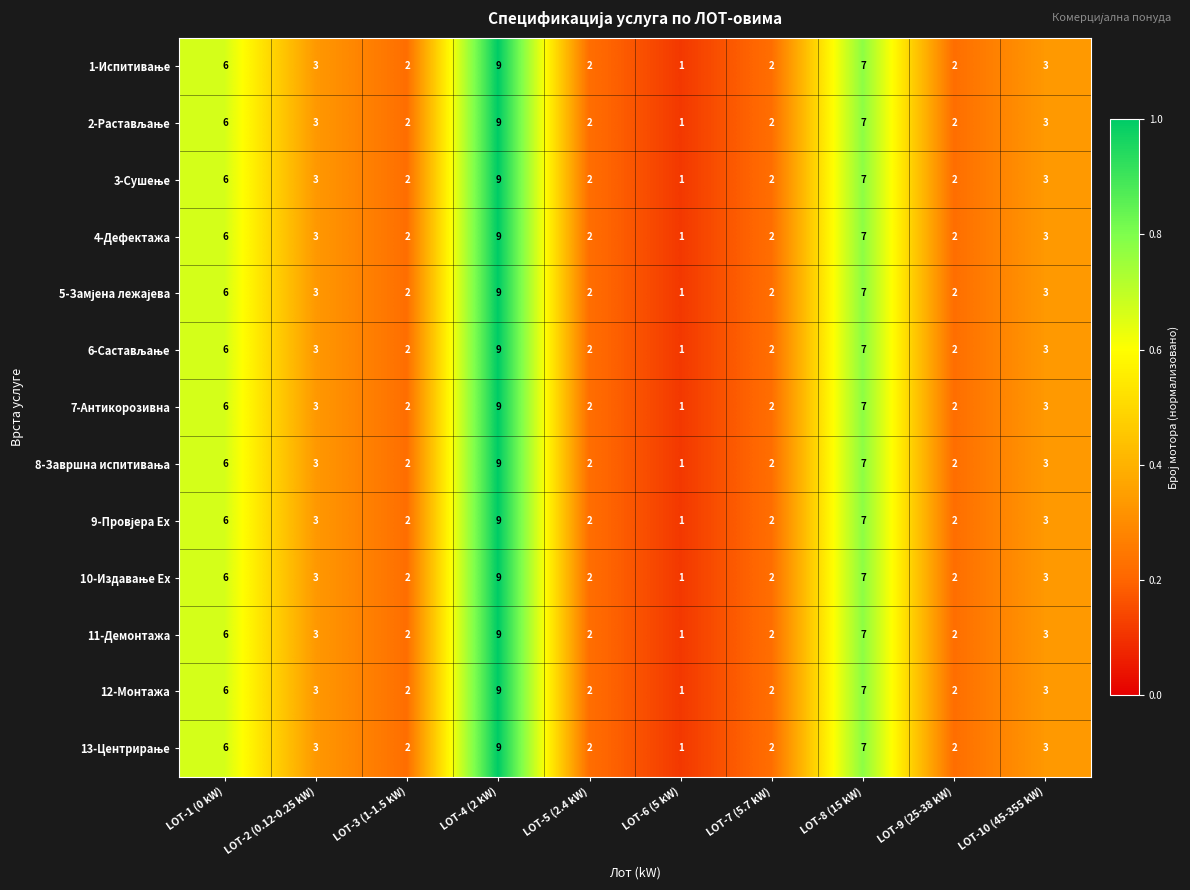

What is the sum of the 7-Антикорозивна values at LOT-4 (2 kW) and LOT-6 (5 kW)?

10